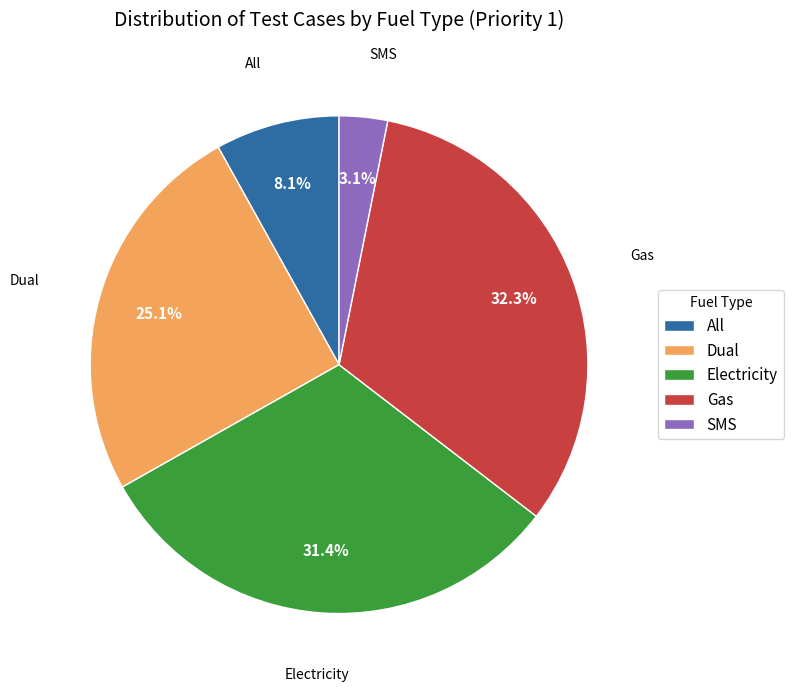

How much of the chart is everything except SMS?

96.9%